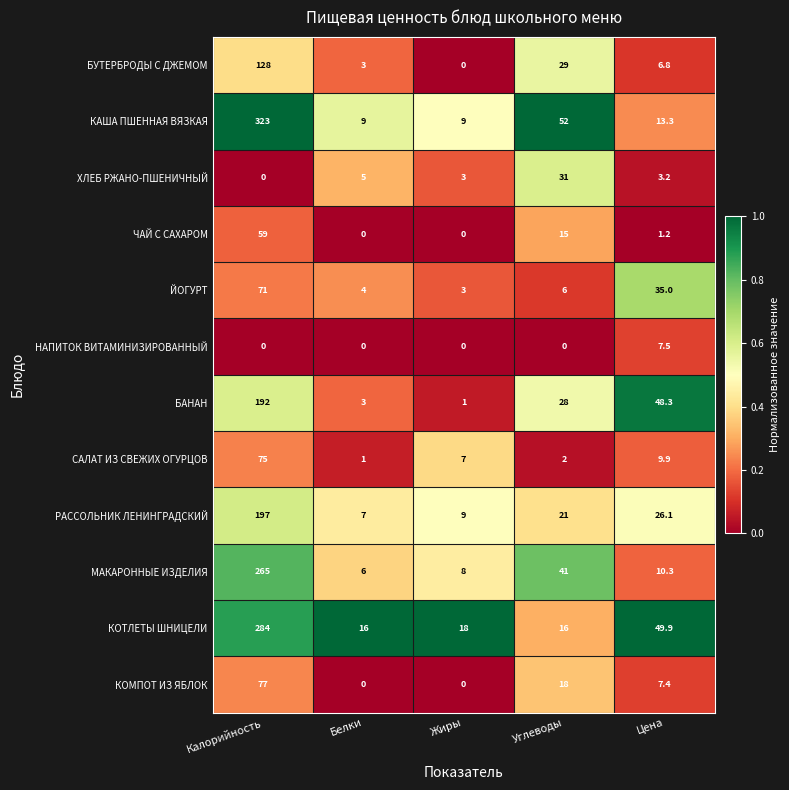

Read the БУТЕРБРОДЫ С ДЖЕМОМ value at Калорийность.

128.0